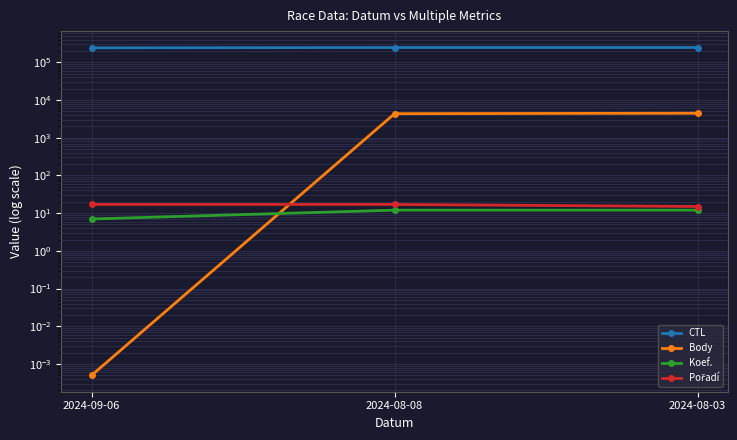

What is the label of the 3rd point from the right?

2024-09-06